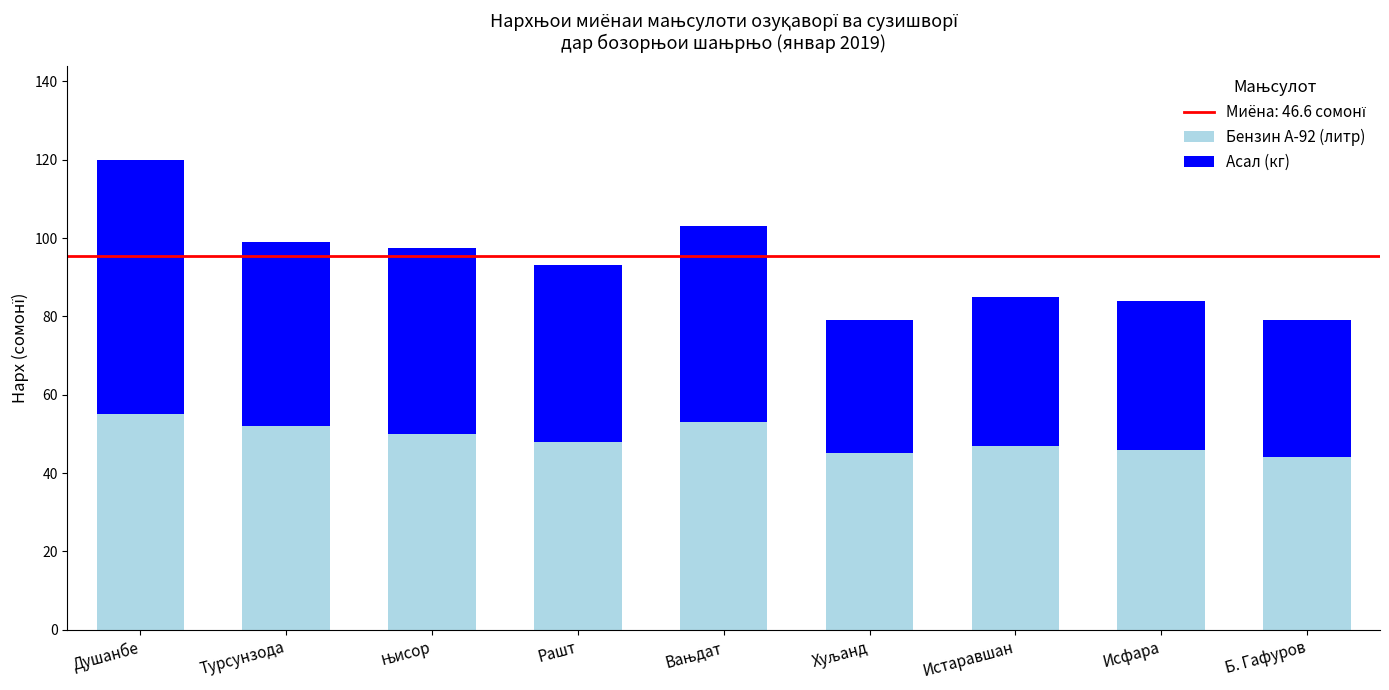

What is the sum of all Бензин А-92 (литр) values?

440.0